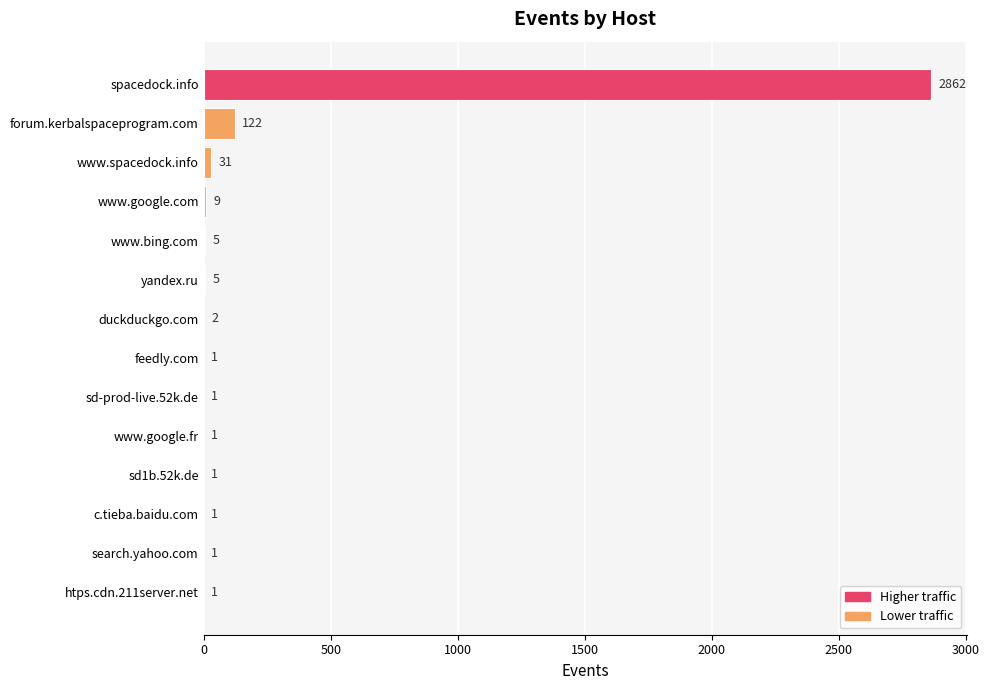

What is the maximum value shown in the chart?

2862